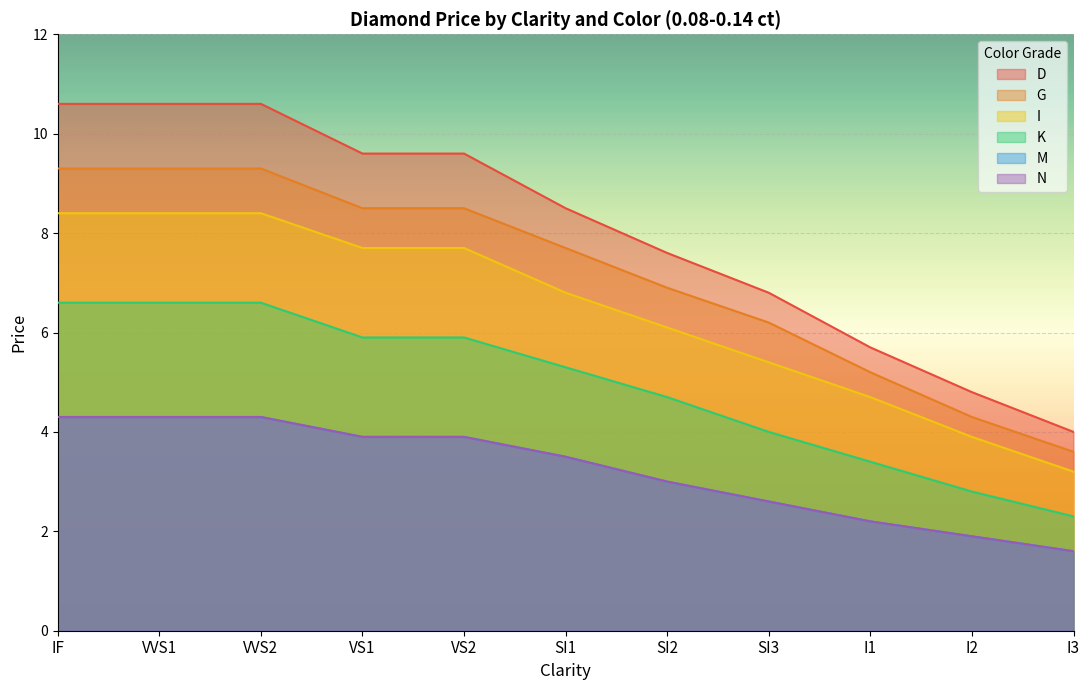

Reading left to right, what are all the values shown in this chart?

D: 10.6	10.6	10.6	9.6	9.6	8.5	7.6	6.8	5.7	4.8	4.0
G: 9.3	9.3	9.3	8.5	8.5	7.7	6.9	6.2	5.2	4.3	3.6
I: 8.4	8.4	8.4	7.7	7.7	6.8	6.1	5.4	4.7	3.9	3.2
K: 6.6	6.6	6.6	5.9	5.9	5.3	4.7	4.0	3.4	2.8	2.3
M: 4.3	4.3	4.3	3.9	3.9	3.5	3.0	2.6	2.2	1.9	1.6
N: 4.3	4.3	4.3	3.9	3.9	3.5	3.0	2.6	2.2	1.9	1.6